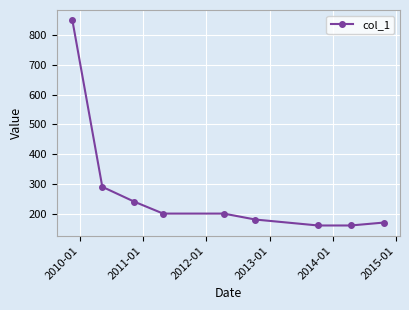

What is the value of the 5th point from the left?

200